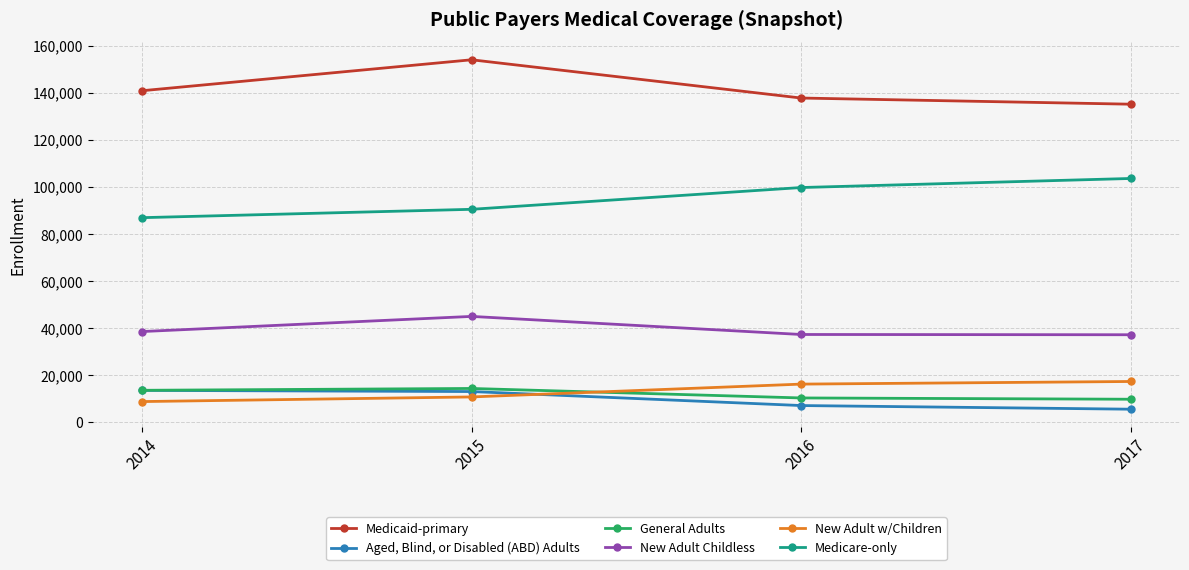

What value does the Aged, Blind, or Disabled (ABD) Adults series have at 2017?

5545